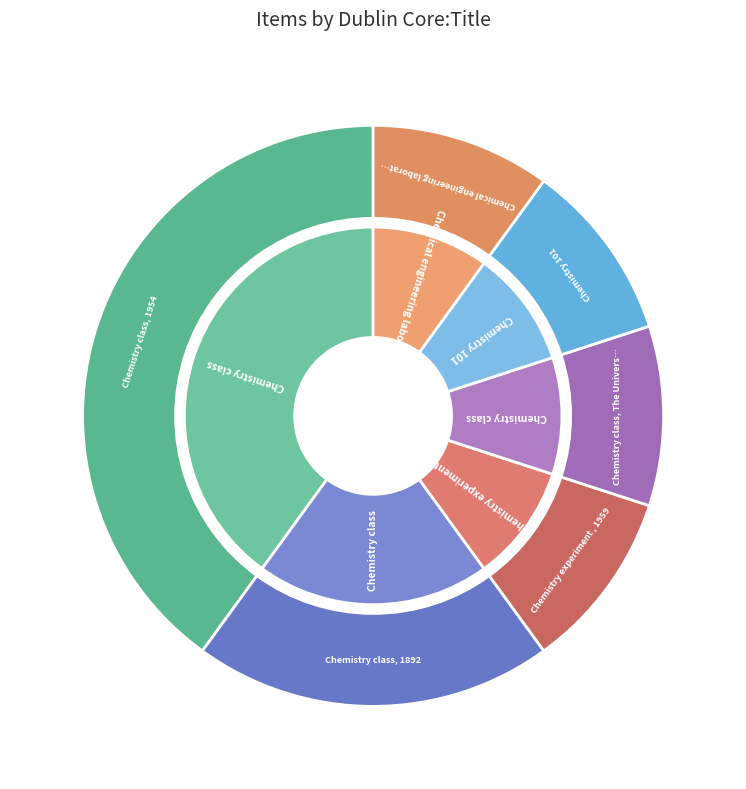

Is there any slice that represents more than half of the pie?

No